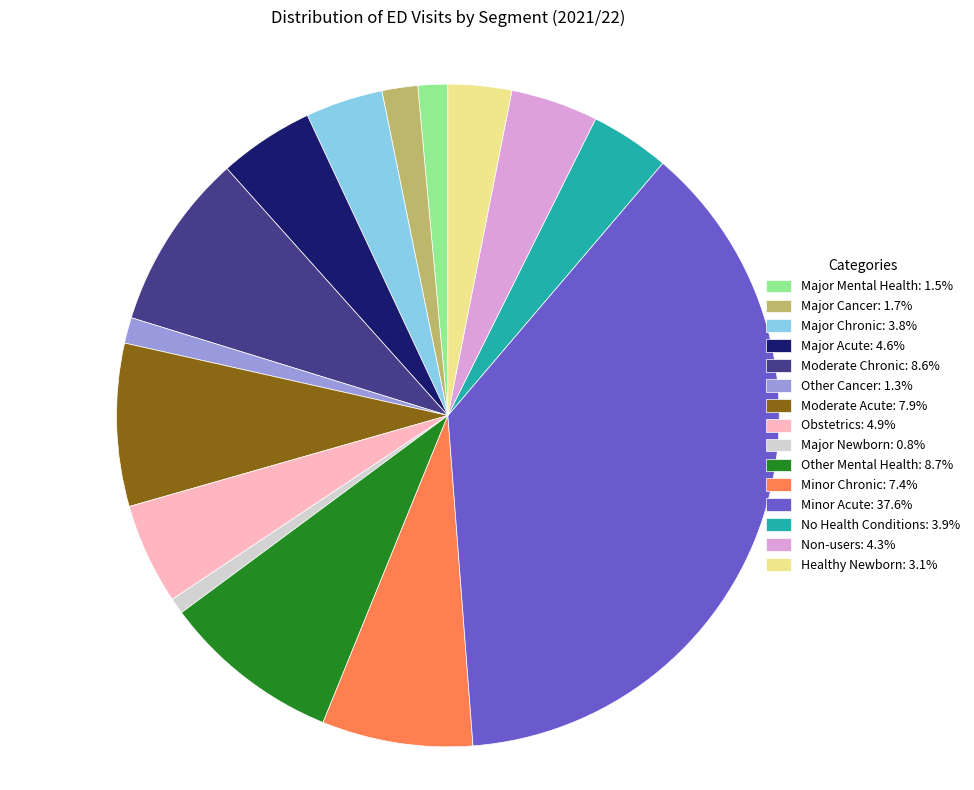

Count the number of slices in the pie.

15